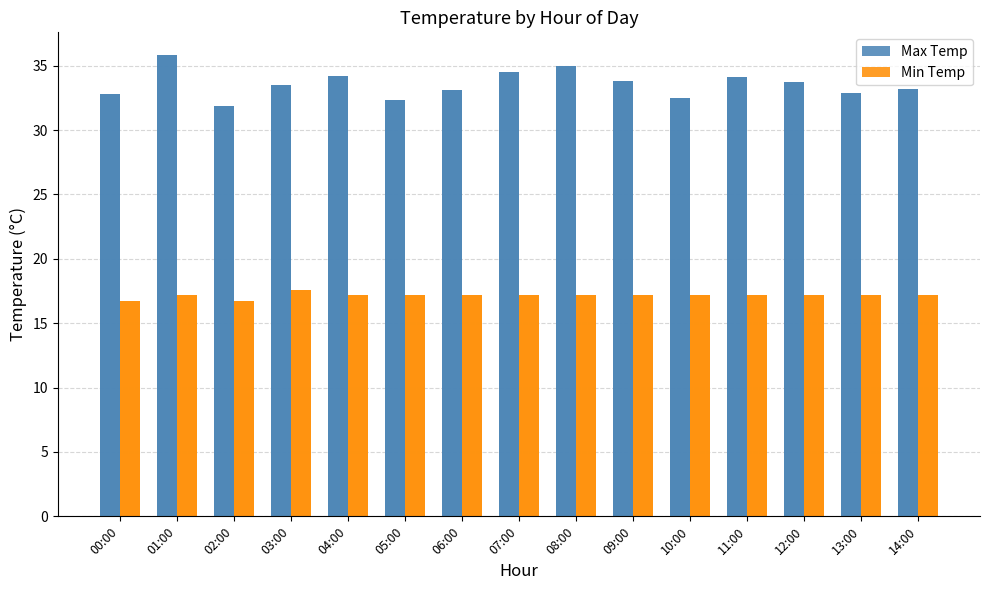

How many values in the Min Temp series are below 17?

2